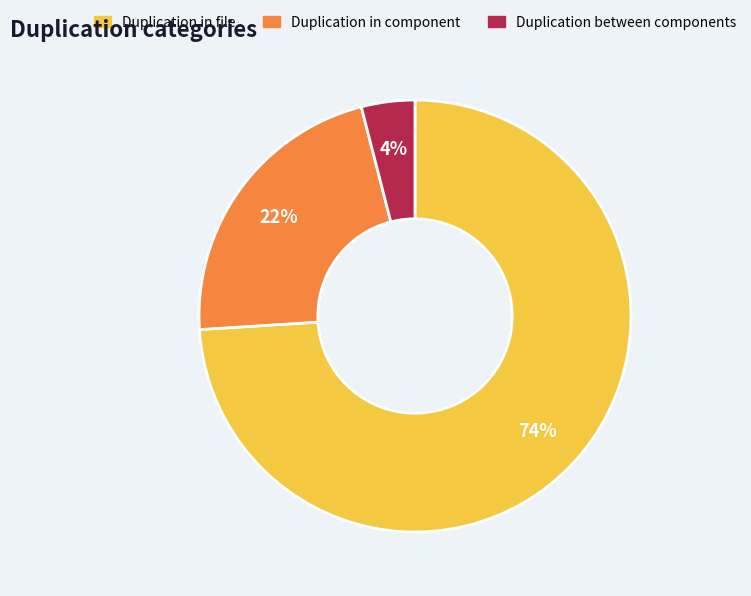

Count the number of slices in the pie.

3